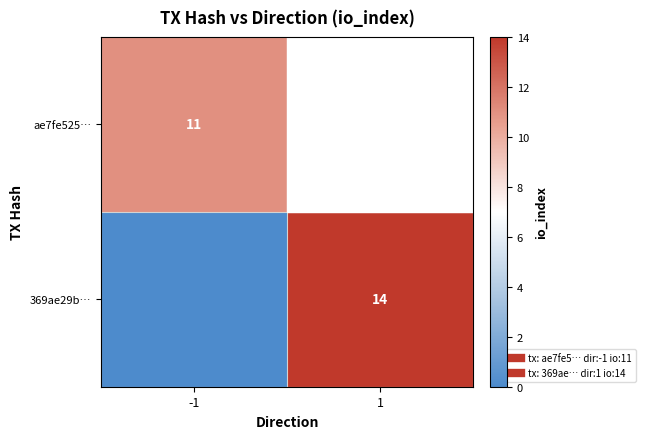

Between -1 and 1, which series saw the biggest shift?

369ae29b…